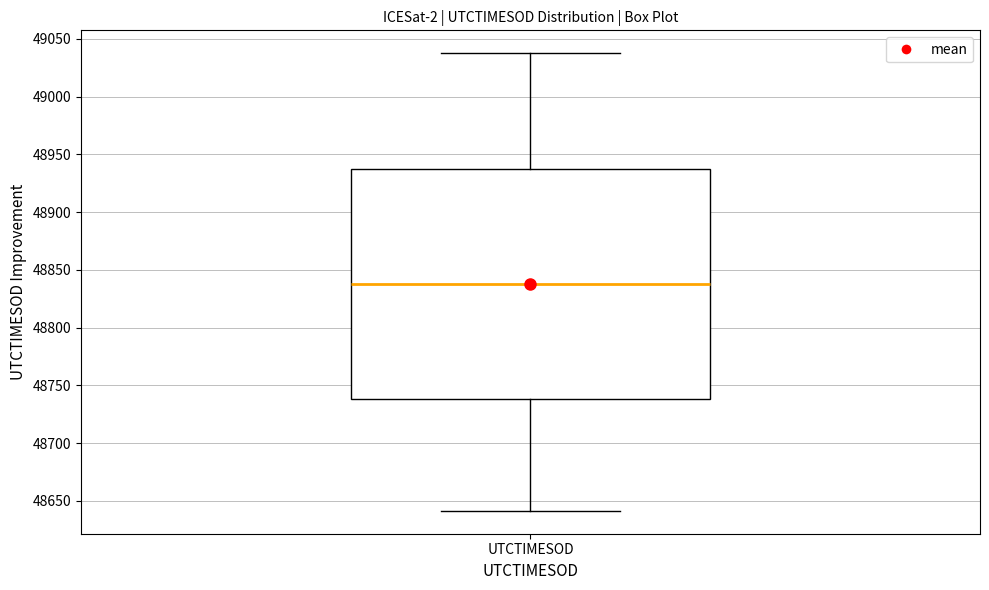

Transcribe this box plot: give where the median line is, the range the box spans, and where the two whiskers end, as read against the y-axis. The values are not printed on the chart, so give them approximately, as read against the axis.

median 48840, box 48740 to 48940, whiskers 48640 to 49040